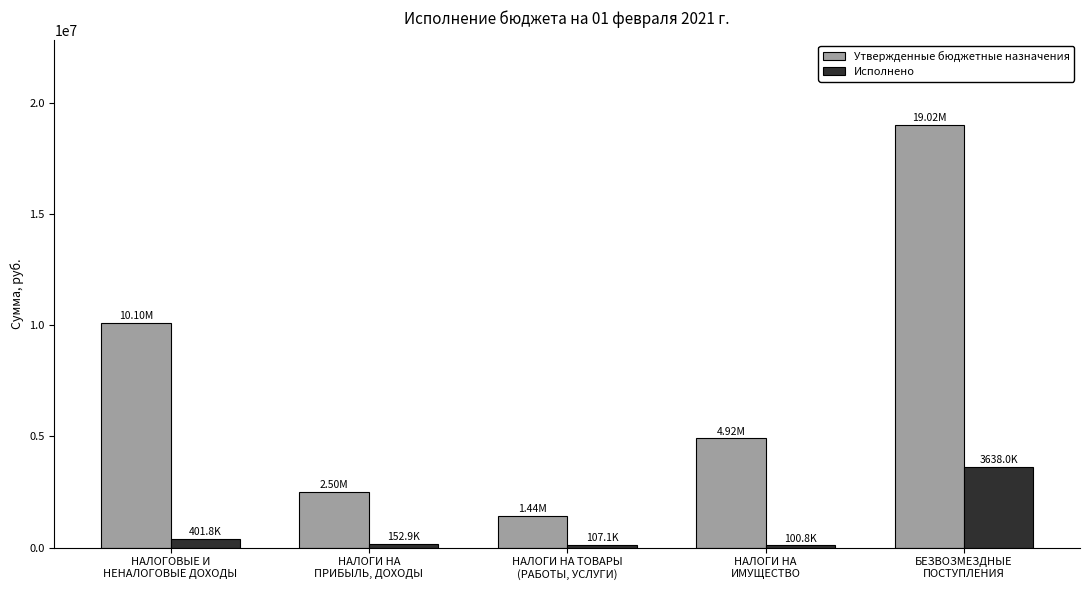

Is the value of Исполнено at НАЛОГИ НА
ПРИБЫЛЬ, ДОХОДЫ greater than the value of Утвержденные бюджетные назначения at НАЛОГИ НА
ИМУЩЕСТВО?

No